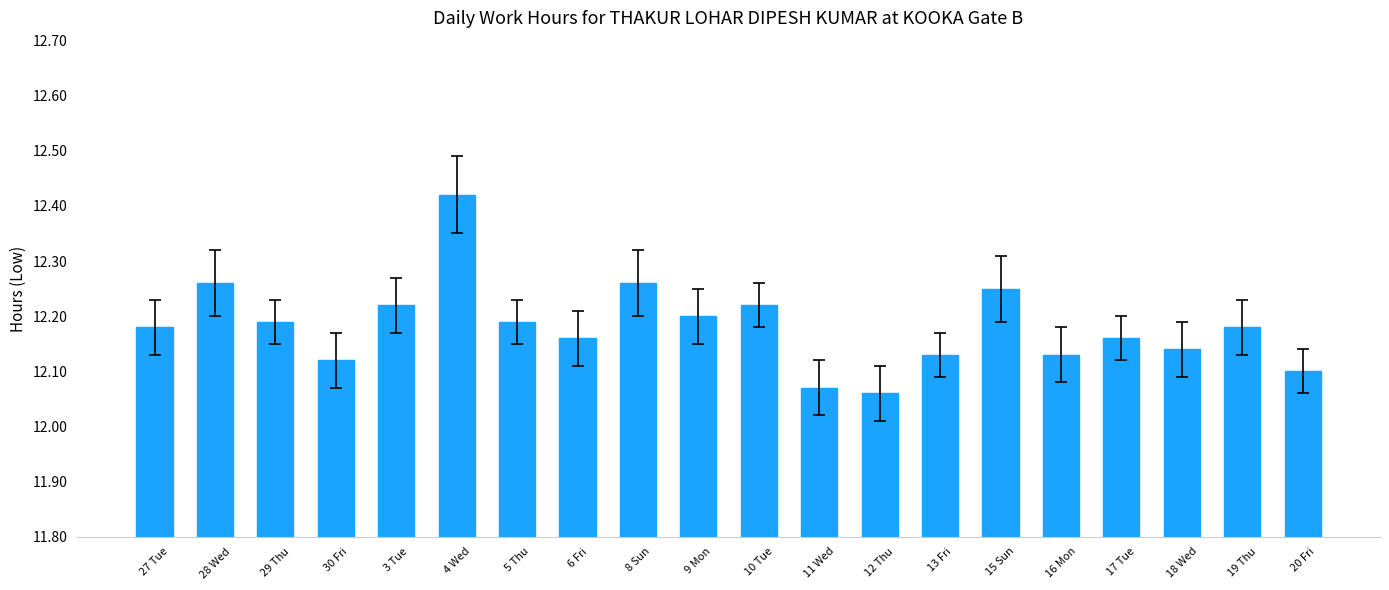

What is the label of the 15th bar from the right?

4 Wed